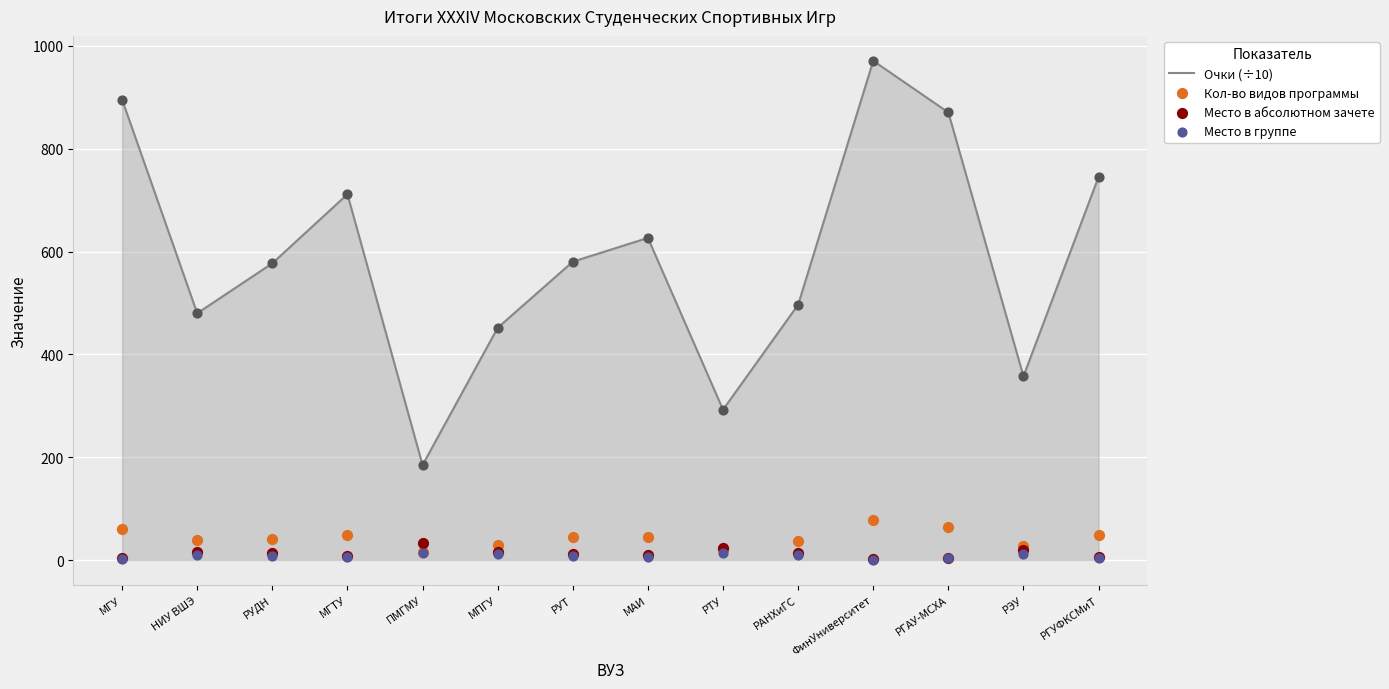

Which series has the largest Y range (max minus min)?

Очки (÷10)